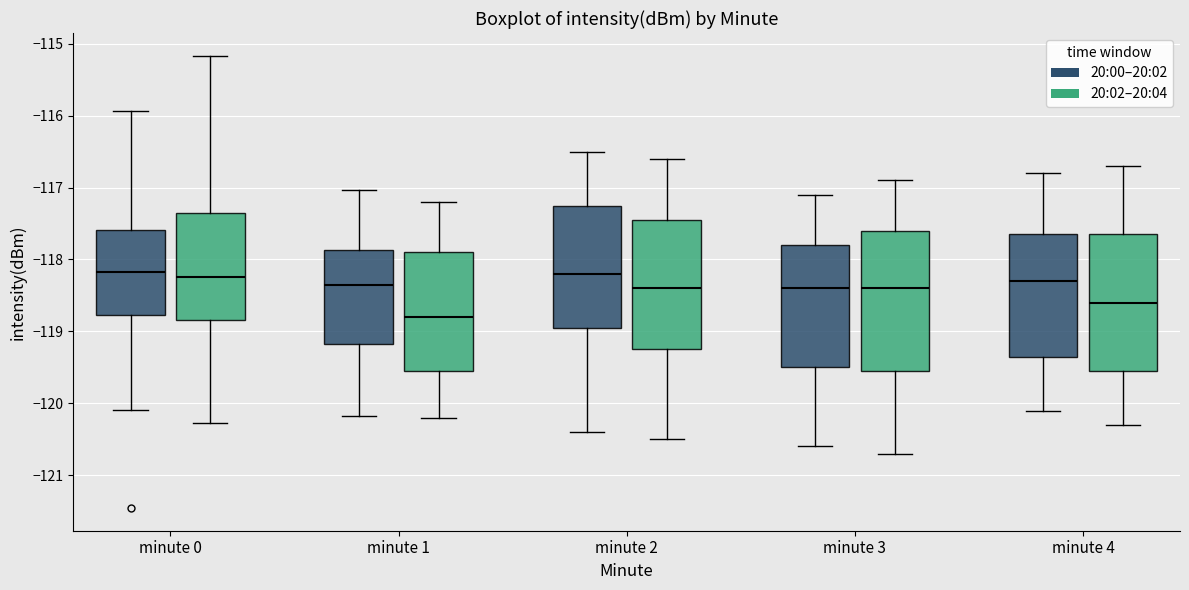

Reading left to right, read every box against the y-axis: the position of its median line, the range the box covers, and the ends of its whiskers. The values are not printed on the chart, so give them approximately, as read against the axis.

minute 0 (20:00–20:02): median -118.2, box -118.8 to -117.6, whiskers -120.1 to -115.9
minute 0 (20:02–20:04): median -118.2, box -118.8 to -117.4, whiskers -120.3 to -115.2
minute 1 (20:00–20:02): median -118.4, box -119.2 to -117.9, whiskers -120.2 to -117.0
minute 1 (20:02–20:04): median -118.8, box -119.5 to -117.9, whiskers -120.2 to -117.2
minute 2 (20:00–20:02): median -118.2, box -118.9 to -117.2, whiskers -120.4 to -116.5
minute 2 (20:02–20:04): median -118.4, box -119.2 to -117.4, whiskers -120.5 to -116.6
minute 3 (20:00–20:02): median -118.4, box -119.5 to -117.8, whiskers -120.6 to -117.1
minute 3 (20:02–20:04): median -118.4, box -119.5 to -117.6, whiskers -120.7 to -116.9
minute 4 (20:00–20:02): median -118.3, box -119.3 to -117.6, whiskers -120.1 to -116.8
minute 4 (20:02–20:04): median -118.6, box -119.5 to -117.6, whiskers -120.3 to -116.7